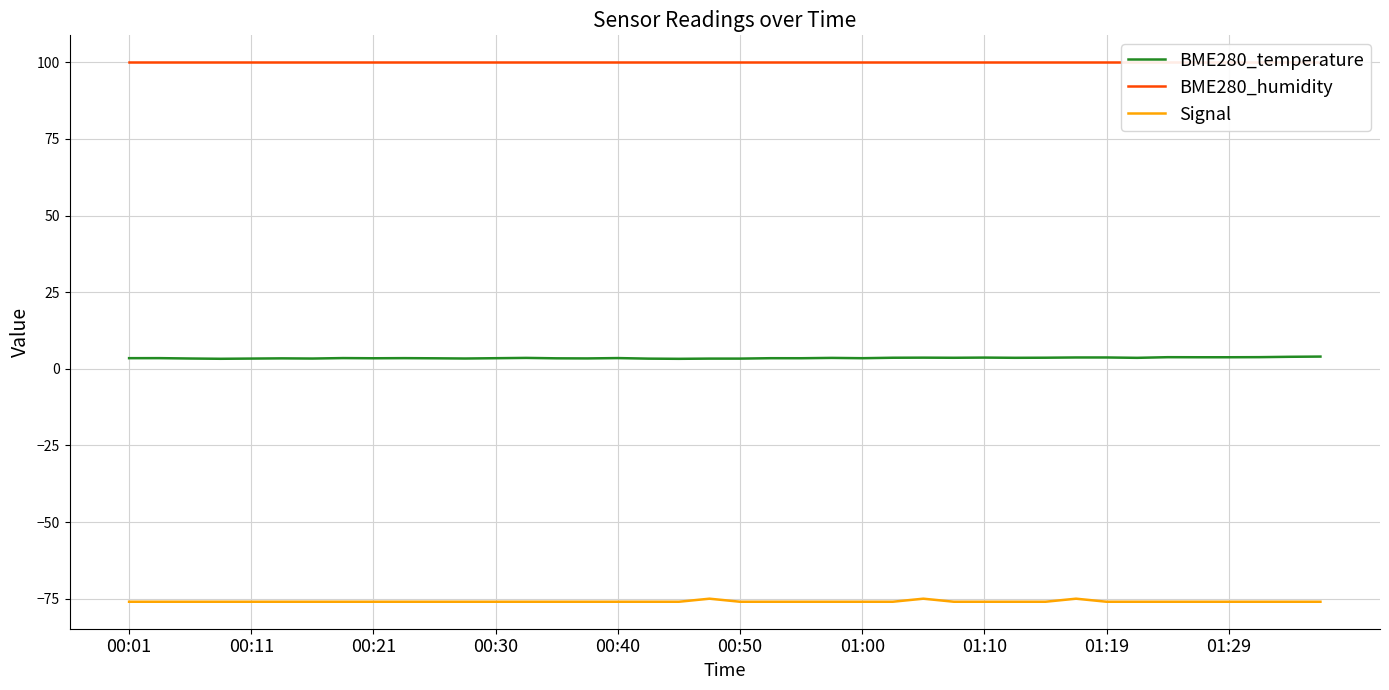

Where is BME280_temperature nearest to the value 3?

18